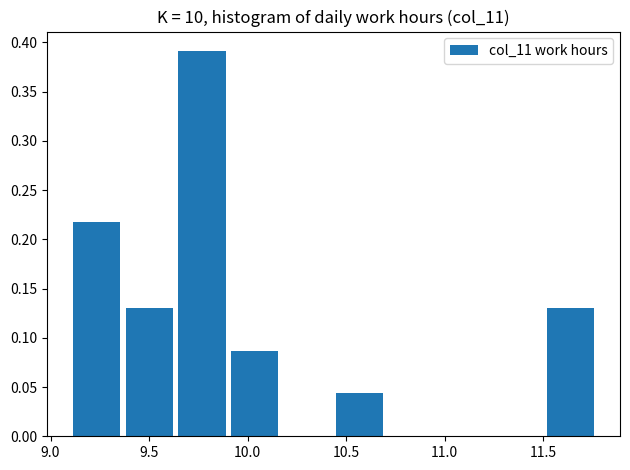

Reading left to right, transcribe this chart: for each bar, give the range it covers on the x-axis and its height. Neither the bar edges nor the heights are printed on the chart, so give them approximately, as read against the axes.

9.10 to 9.35: 0.215
9.35 to 9.65: 0.130
9.65 to 9.90: 0.390
9.90 to 10.15: 0.085
10.15 to 10.45: 0
10.45 to 10.70: 0.045
10.70 to 10.95: 0
10.95 to 11.25: 0
11.25 to 11.50: 0
11.50 to 11.75: 0.130